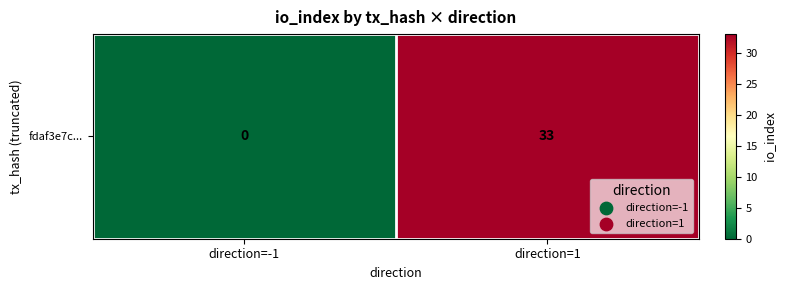

How many values are below 33?

1